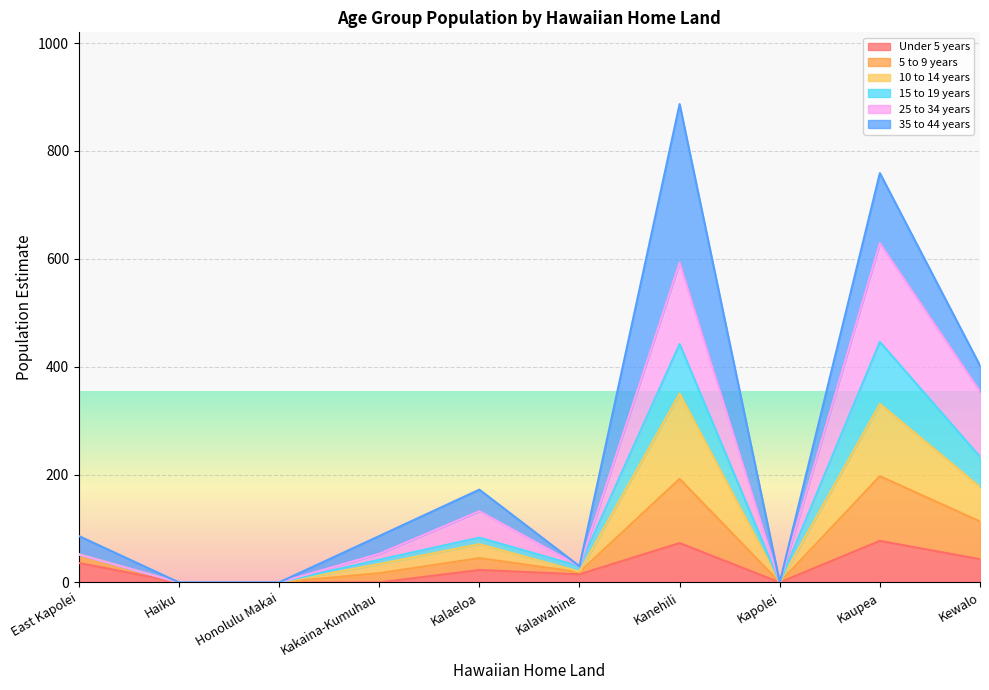

How many lines are shown in the chart?

6